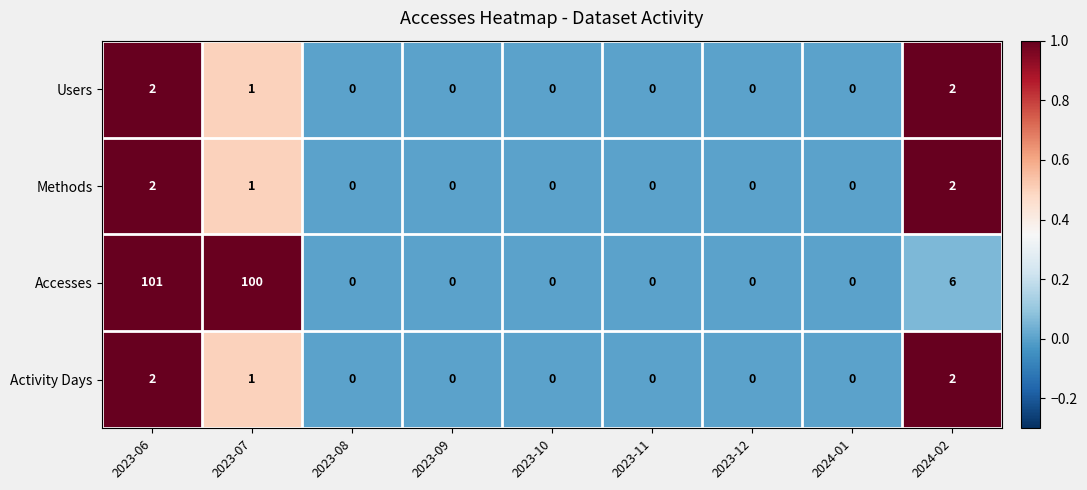

What is the highest value of the Accesses series?

101